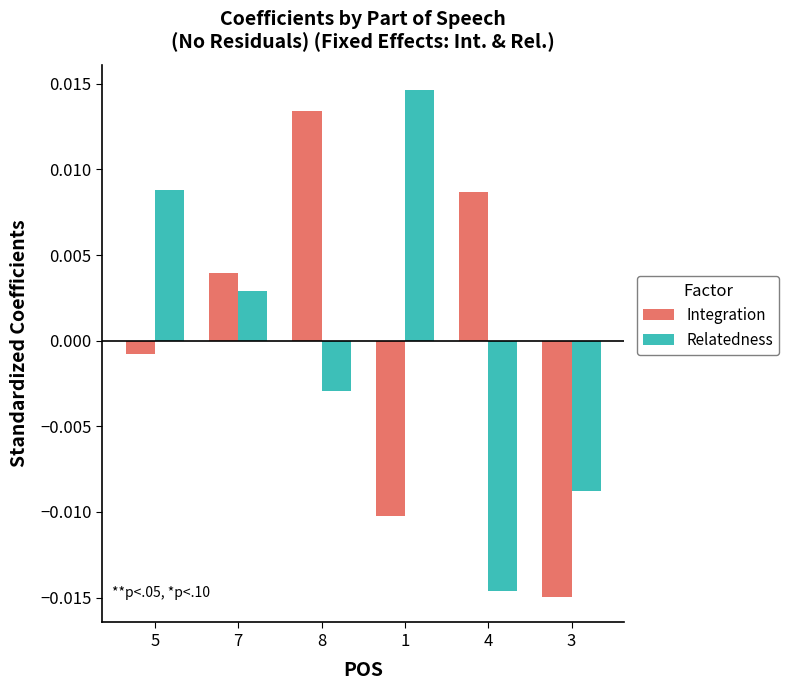

Which category has the lowest value across all series?

3